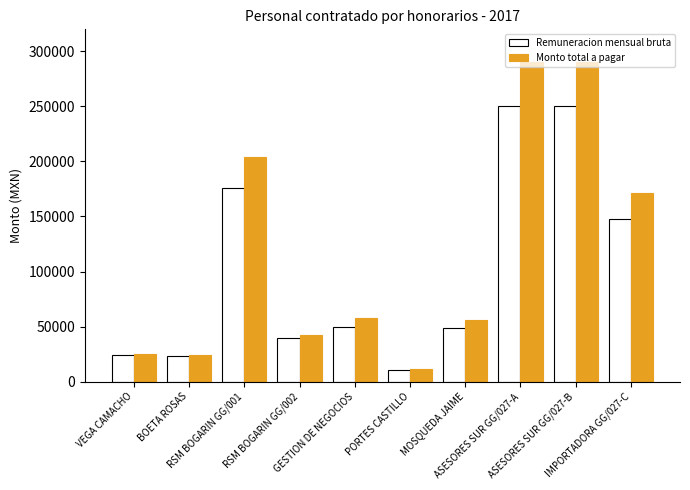

Rank the series by their maximum value, from highest to lowest.

Monto total a pagar, Remuneracion mensual bruta